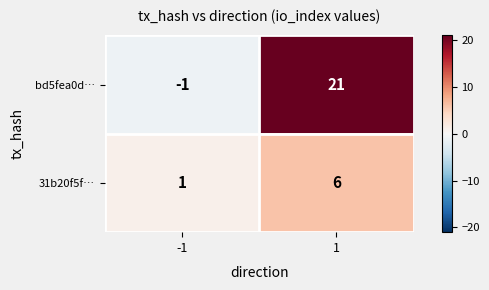

Which series has the largest total across all categories?

bd5fea0d…